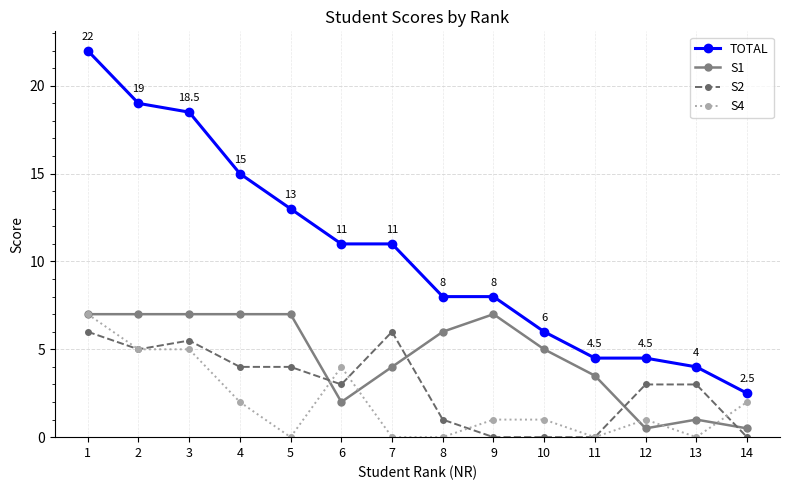

The value of S2 at 14 is 0.0. True or false?

True